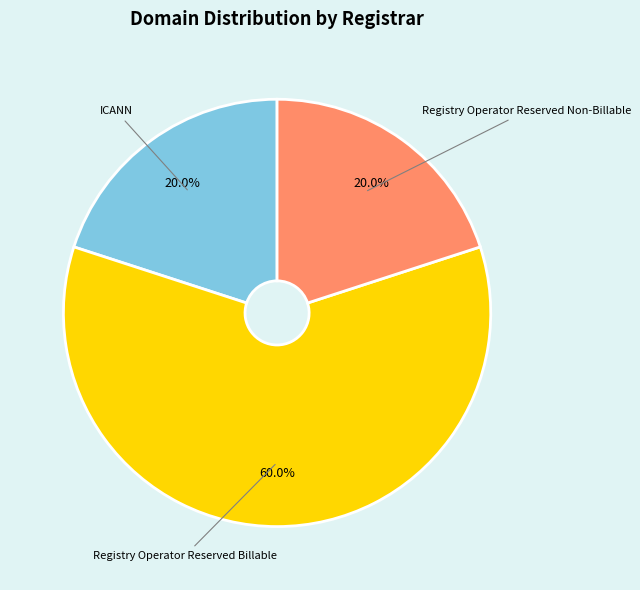

Is there any slice that represents more than half of the pie?

Yes